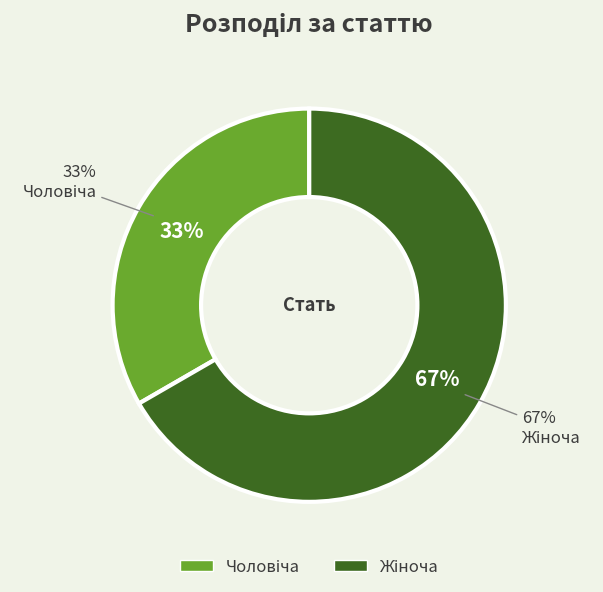

How many slices are in this pie chart?

2